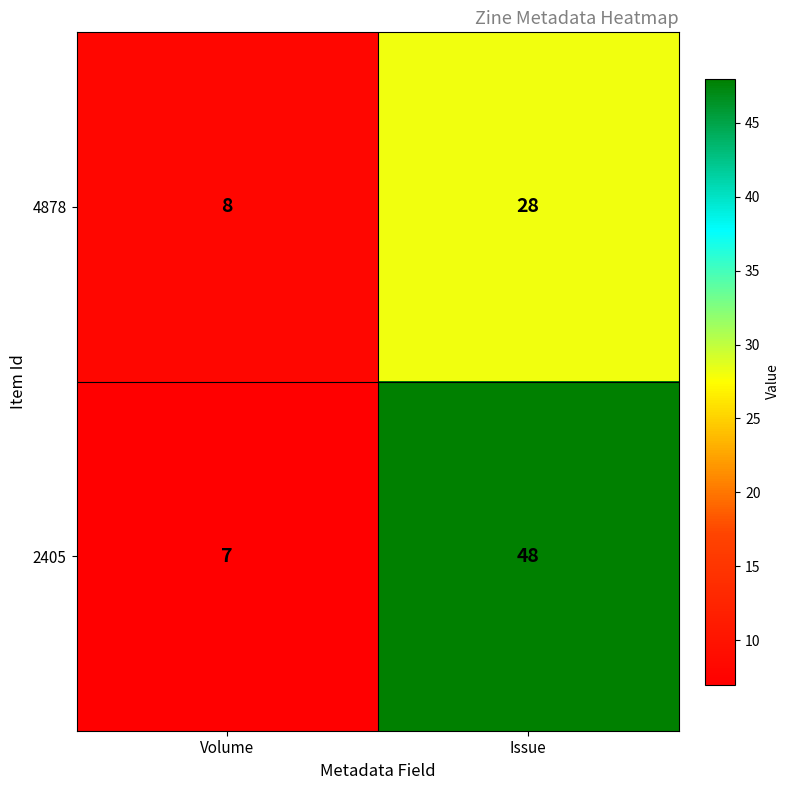

At Issue, list the series in order from largest to smallest.

2405, 4878